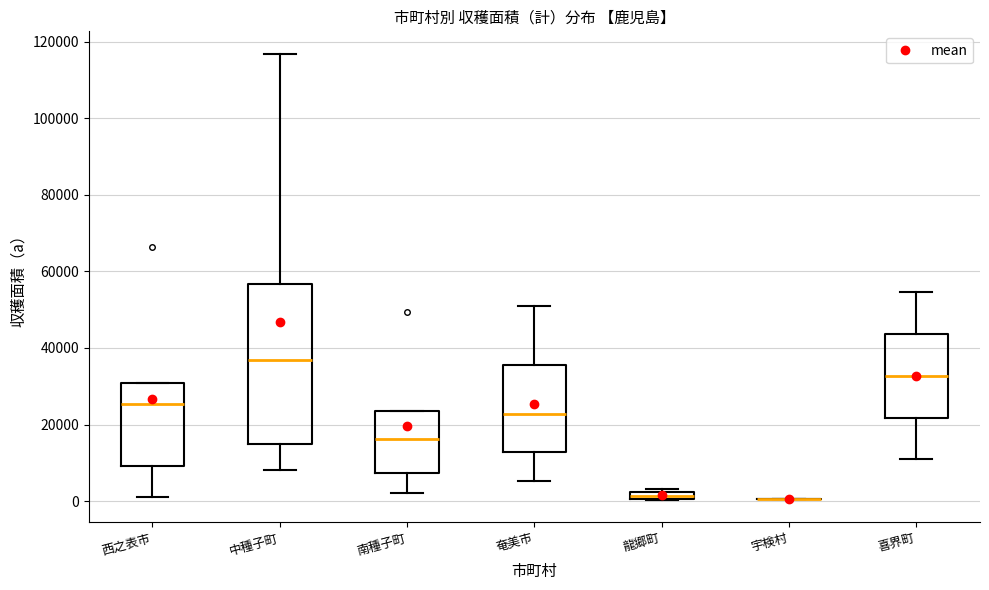

Comparing the boxes themselves (not the whiskers), which one is the tallest?

中種子町